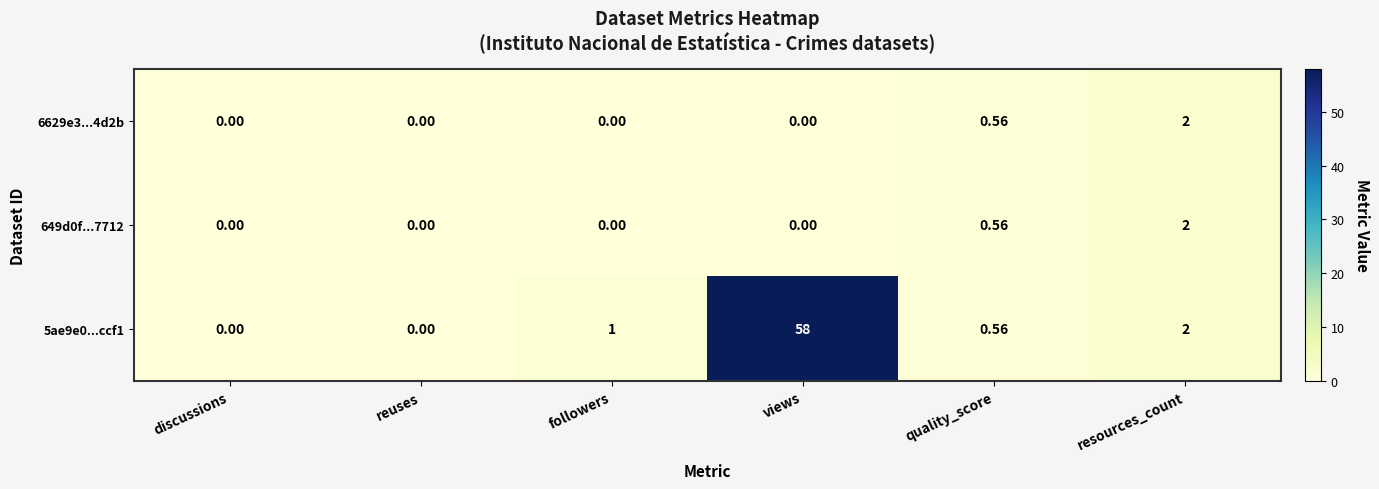

Is the value of 649d0f...7712 at followers greater than the value of 5ae9e0...ccf1 at followers?

No